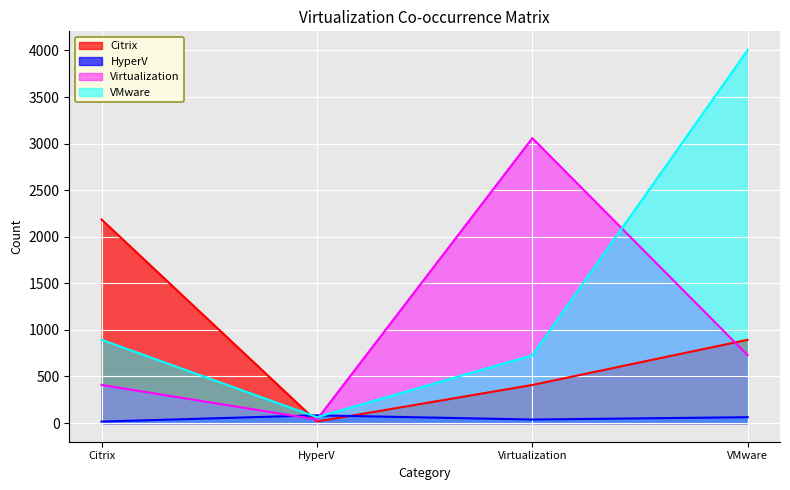

Reading left to right, extract all data points from this chart.

Citrix: Citrix=2185	HyperV=16	Virtualization=409	VMware=894
HyperV: Citrix=16	HyperV=83	Virtualization=38	VMware=63
Virtualization: Citrix=409	HyperV=38	Virtualization=3059	VMware=728
VMware: Citrix=894	HyperV=63	Virtualization=728	VMware=4005